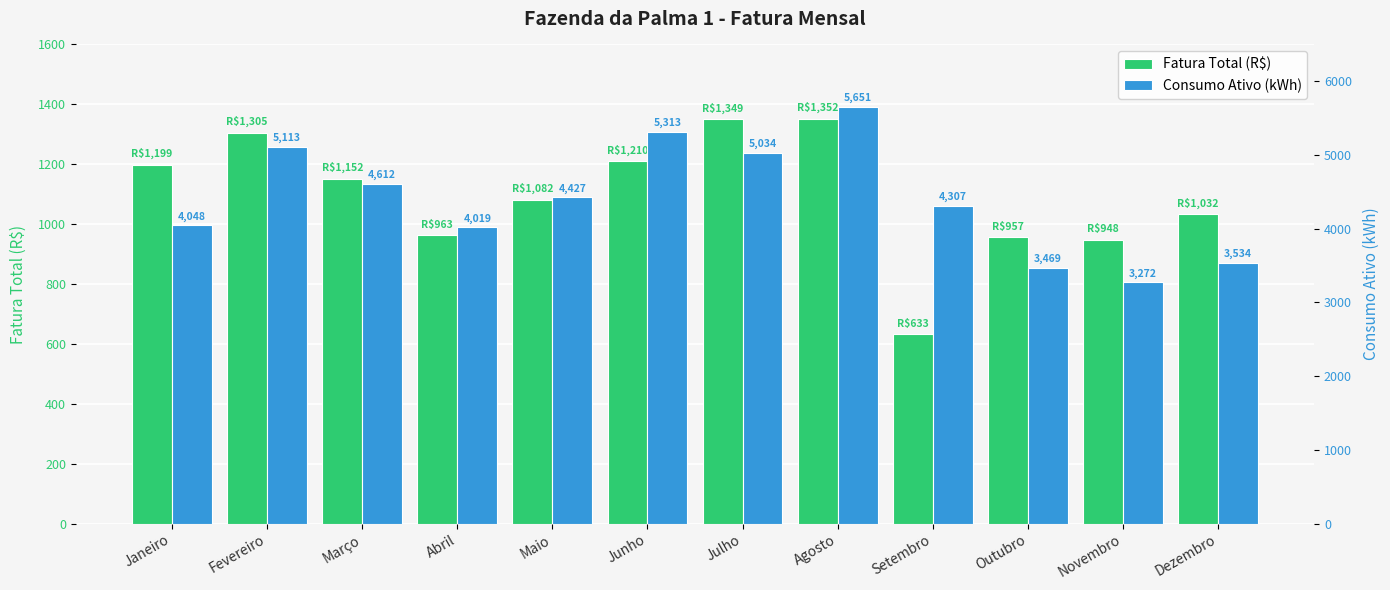

What is the label of the 5th bar from the left?

Maio